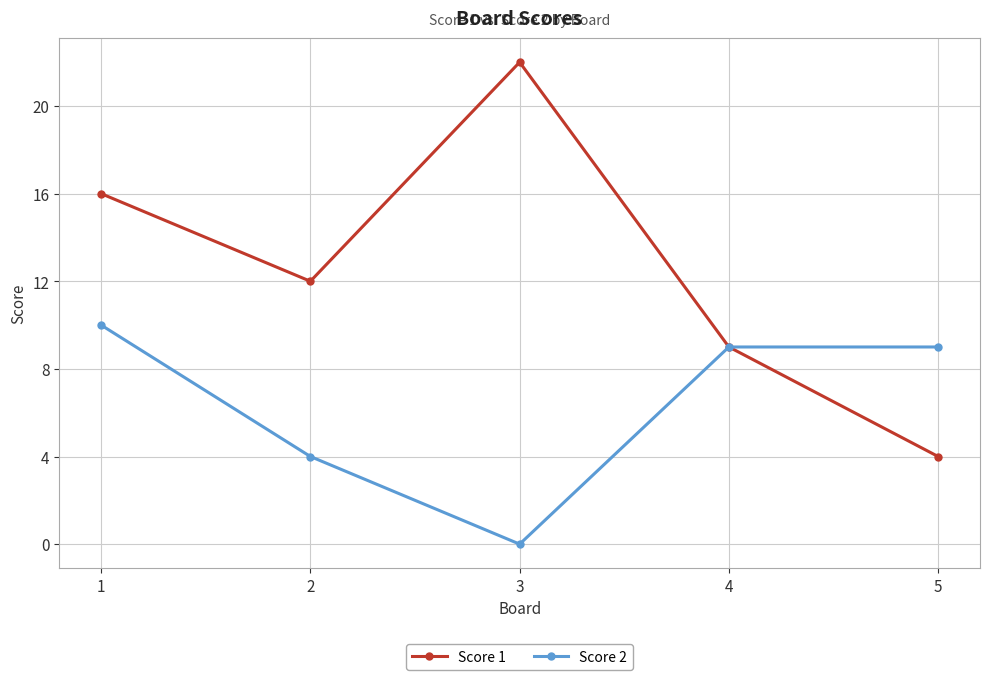

Count the Score 2 values in the range 4 to 9.

3